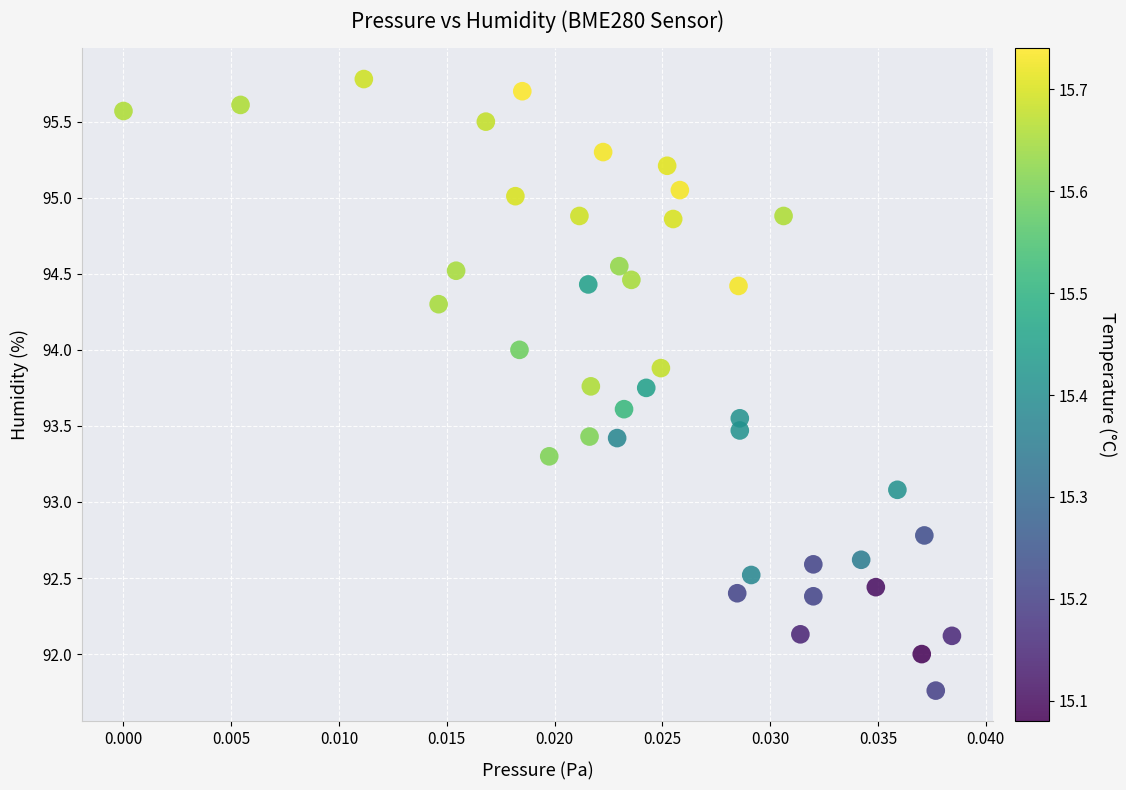

What Y value in the scatter plot is closest to 93?

93.1